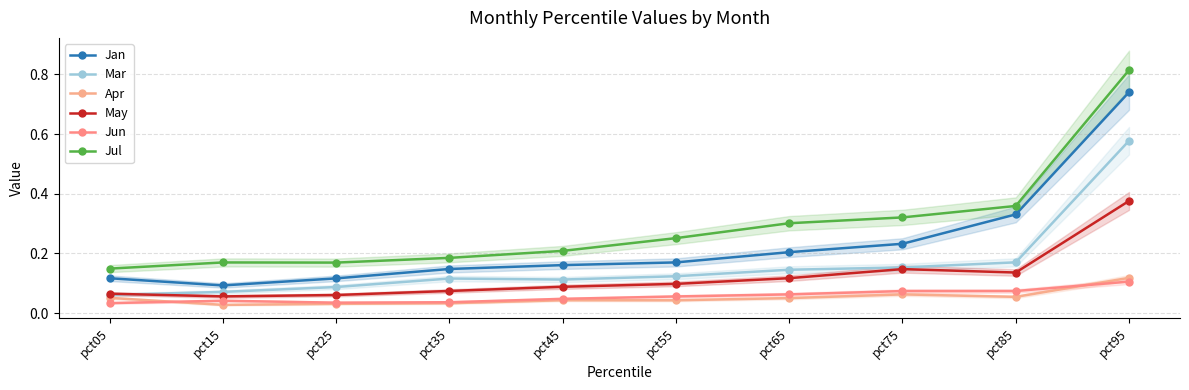

How many distinct data groups are displayed?

6